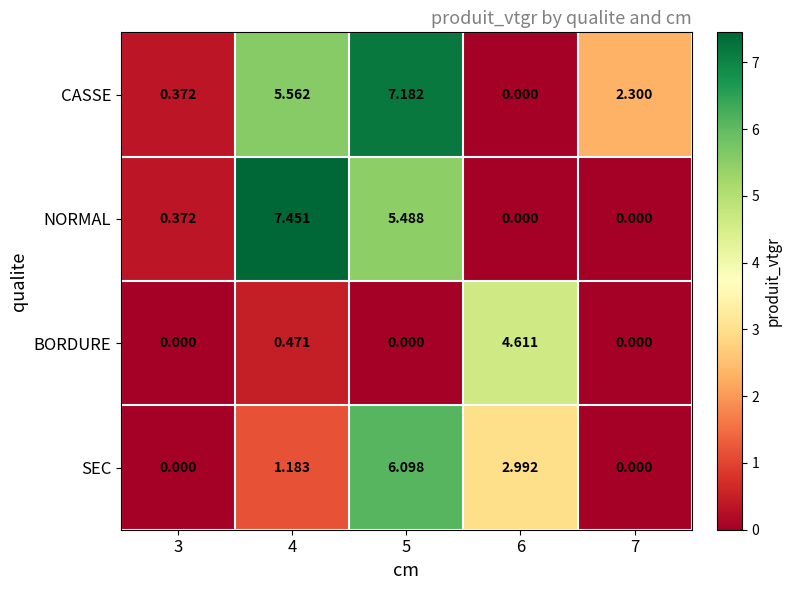

What is the total value across all series at 6?

7.6